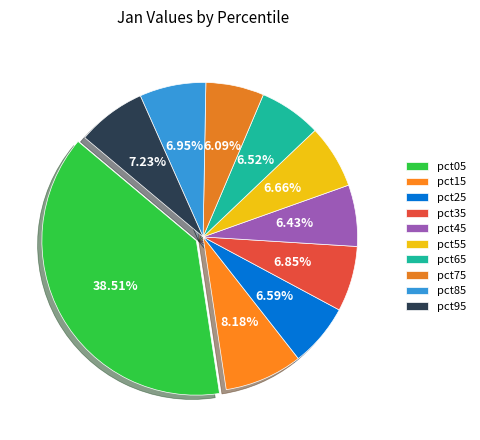

Rank the categories by value from highest to lowest.

pct05, pct15, pct95, pct85, pct35, pct55, pct25, pct65, pct45, pct75